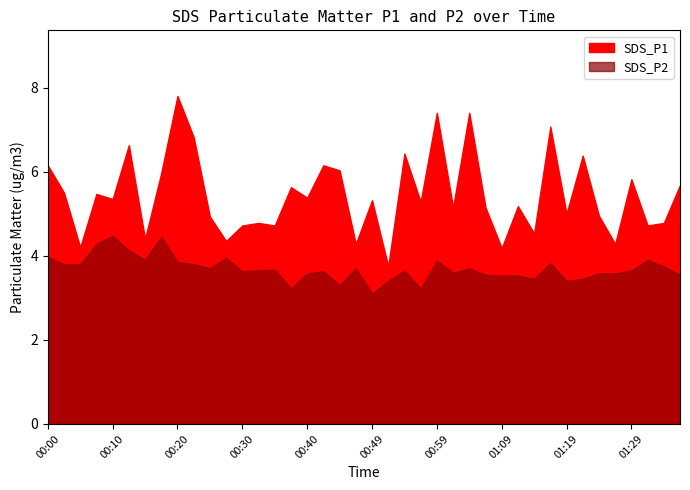

What is the label of the 23rd point from the right?

00:42